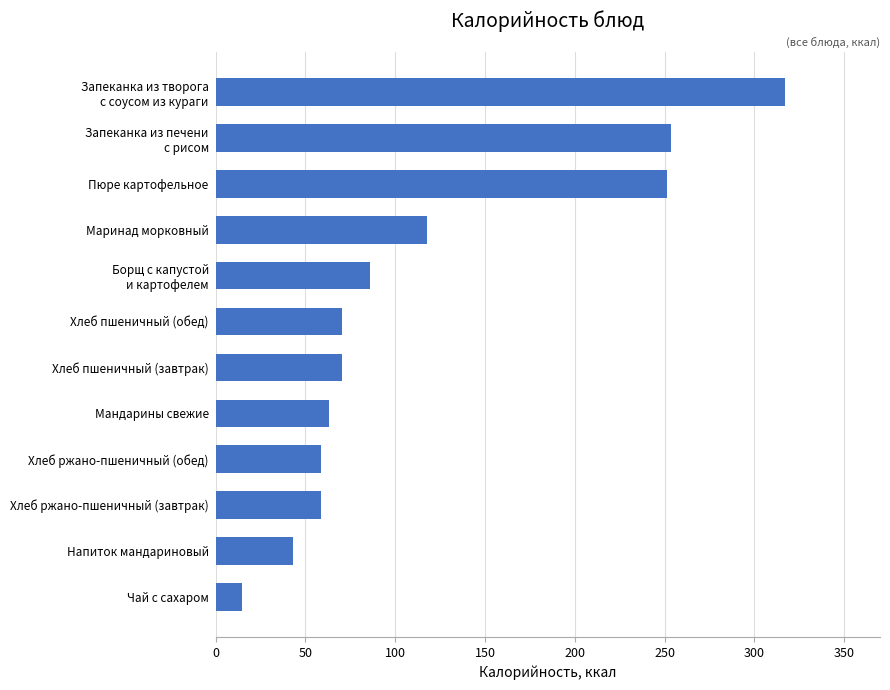

Which label corresponds to the smallest value in the chart?

Чай с сахаром